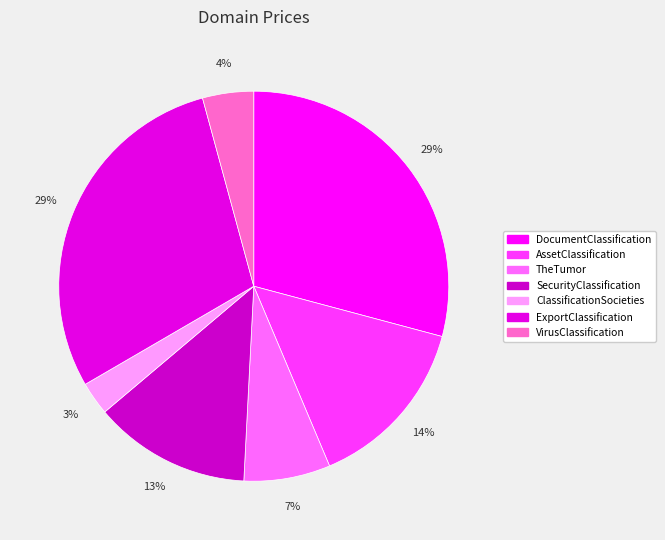

What is the smallest slice in the pie chart?

ClassificationSocieties.com